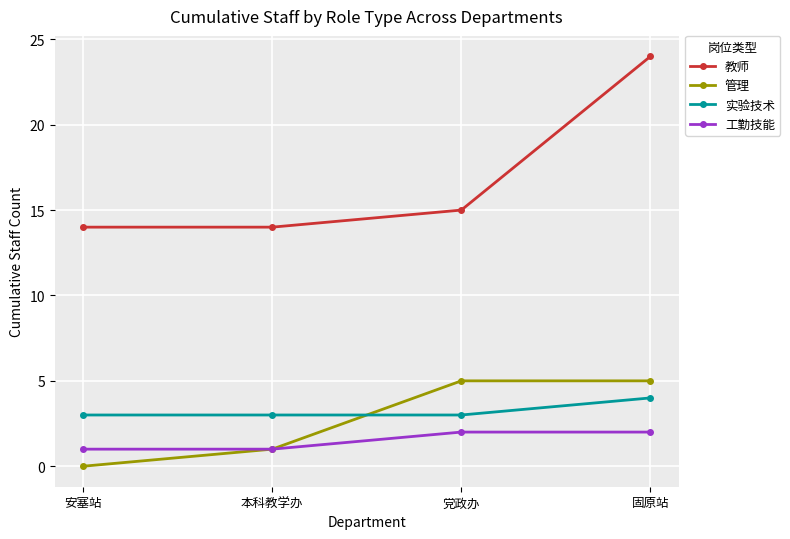

The 实验技术 series shows 3 at 党政办. True or false?

True